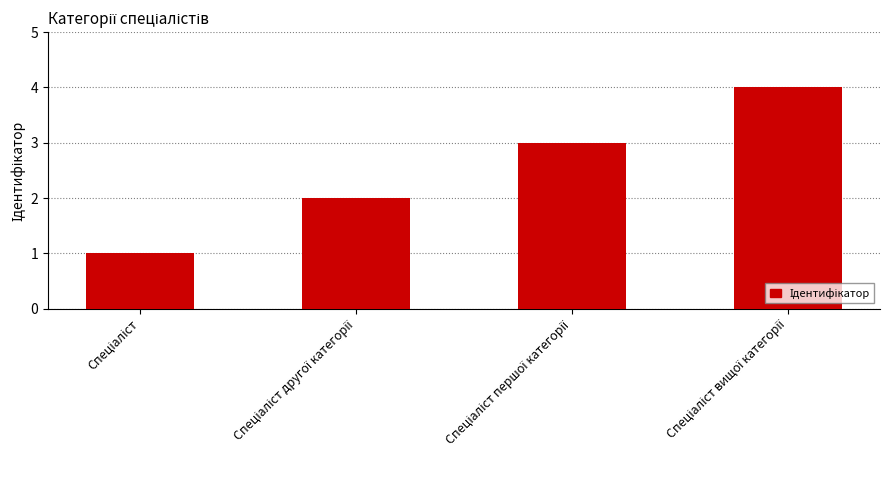

What is the difference between the second highest and second lowest values?

1